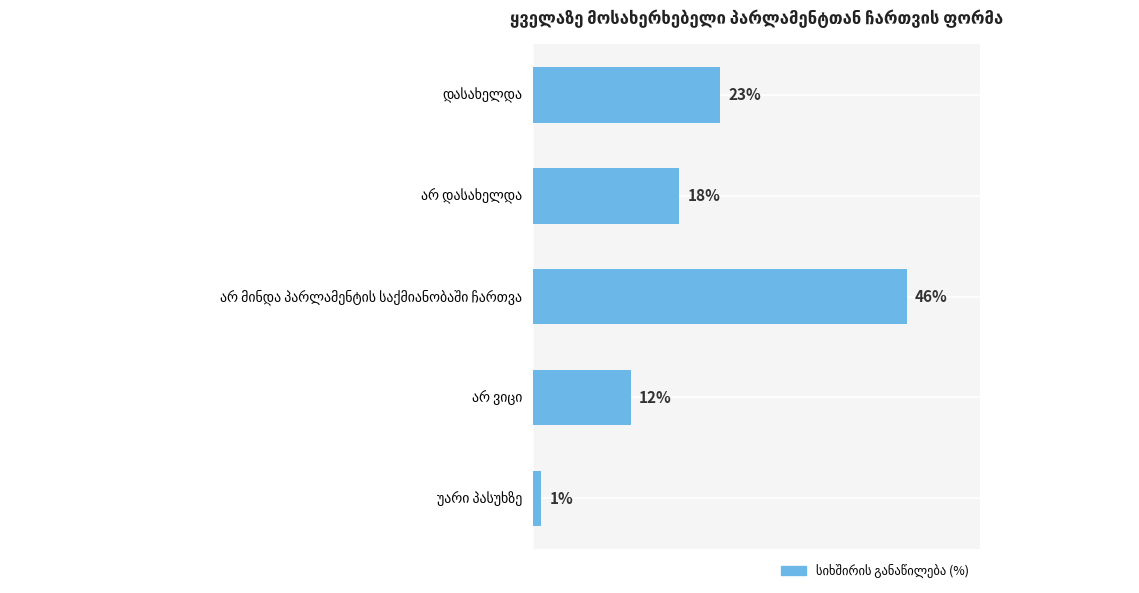

What is the maximum value shown in the chart?

46